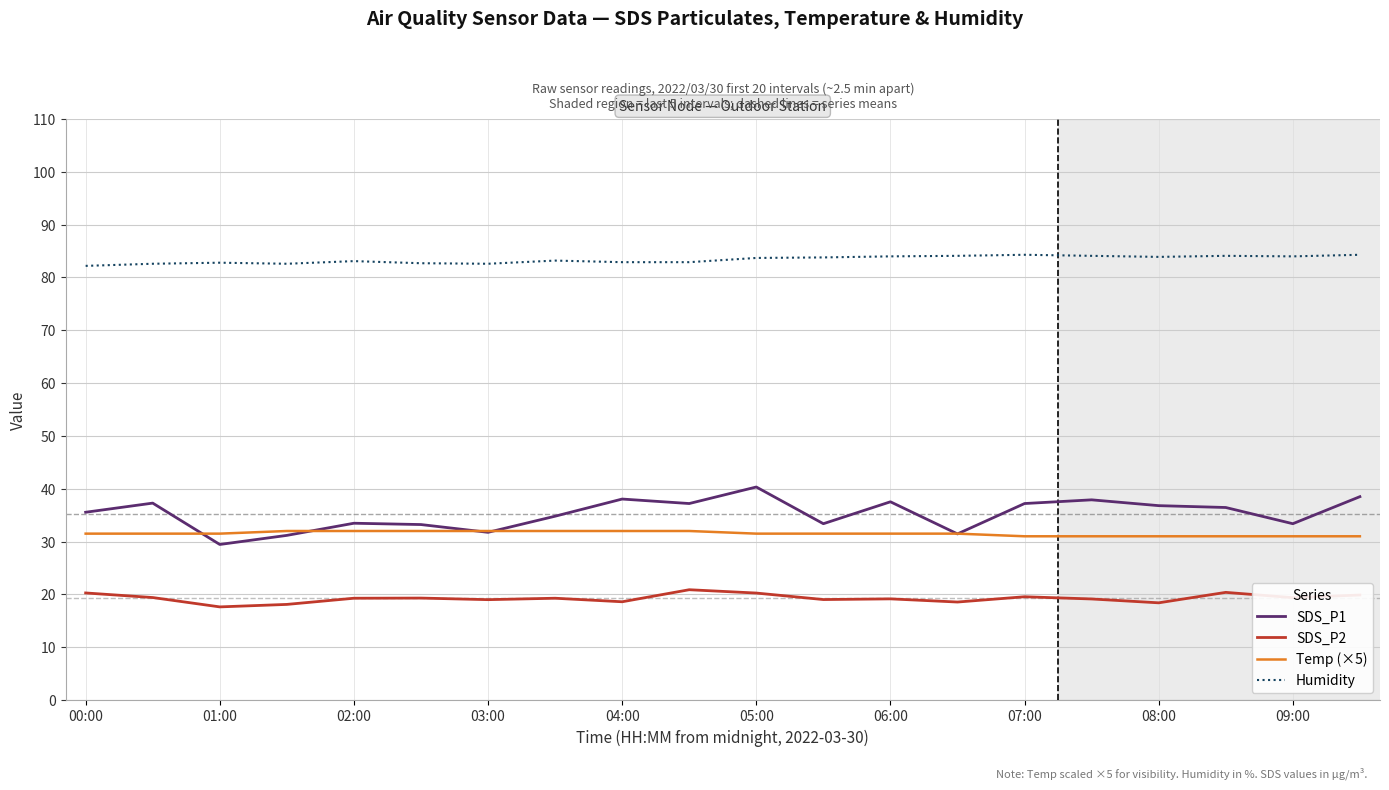

List the series in order of their peak value, lowest first.

SDS_P2, Temp (×5), SDS_P1, Humidity